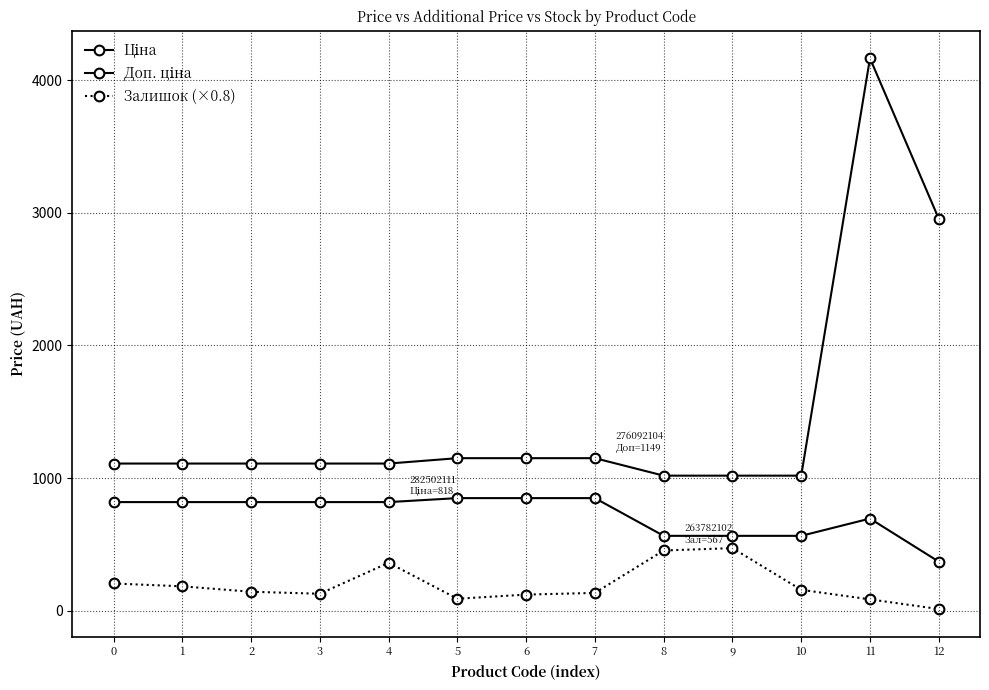

How many lines are shown in the chart?

3